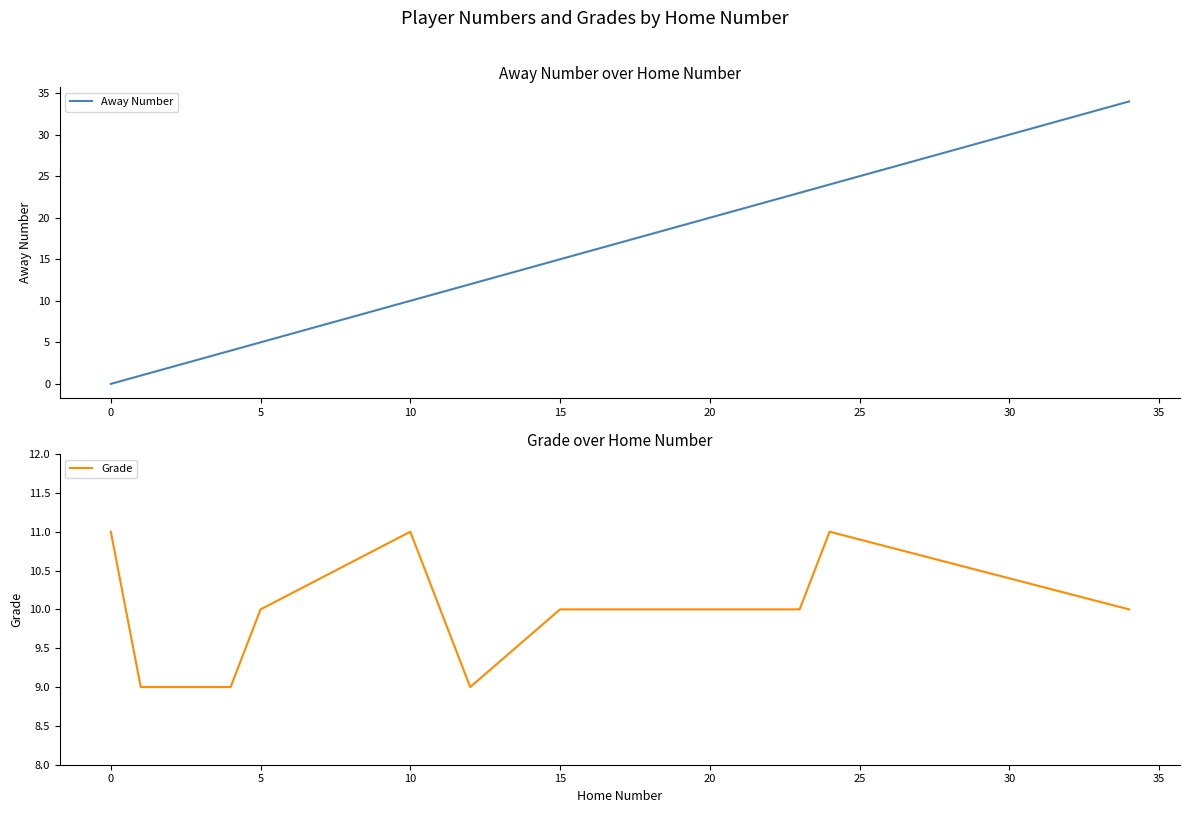

The value of Away Number at 10 is 60. True or false?

False